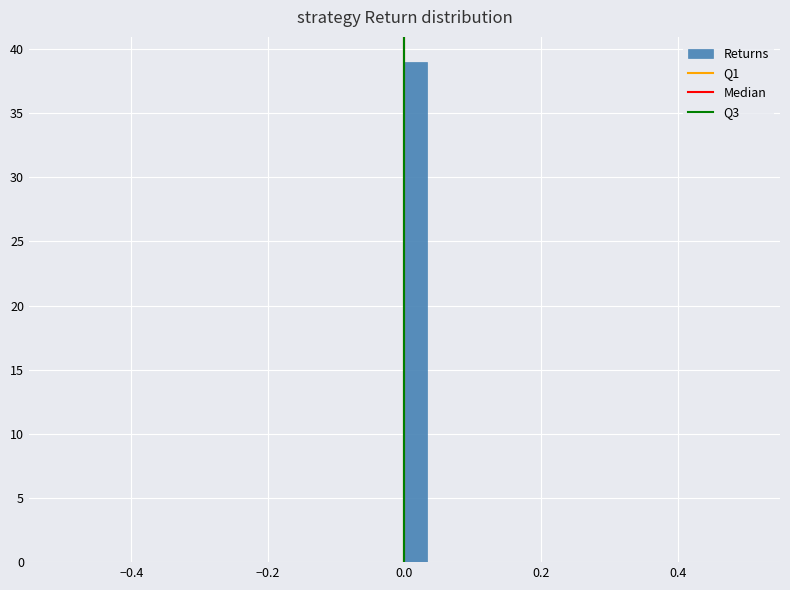

Read against the x-axis, roughly where is the centre of the tallest bar?

0.02